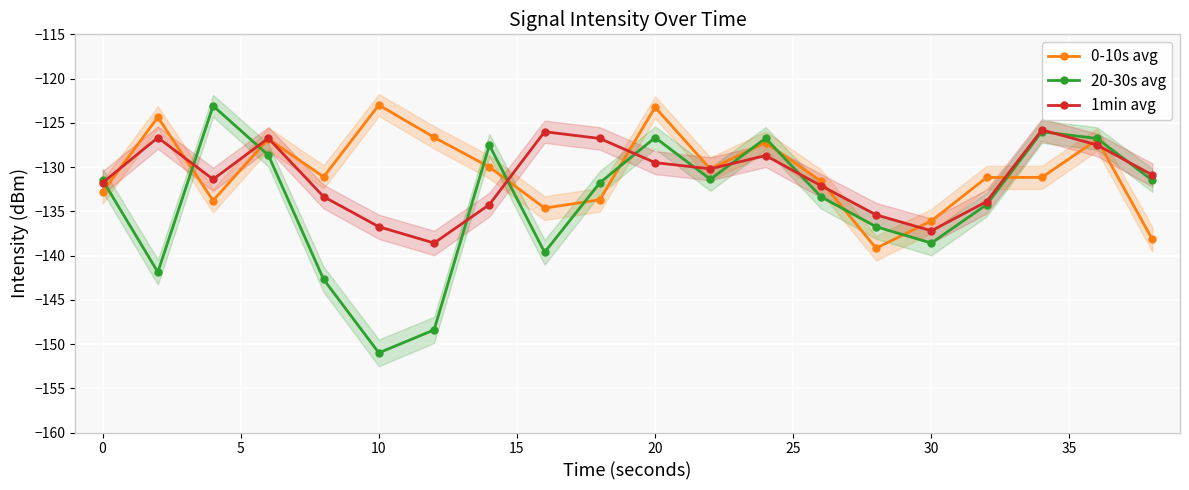

The 0-10s avg series shows -178.3 at 20. True or false?

False